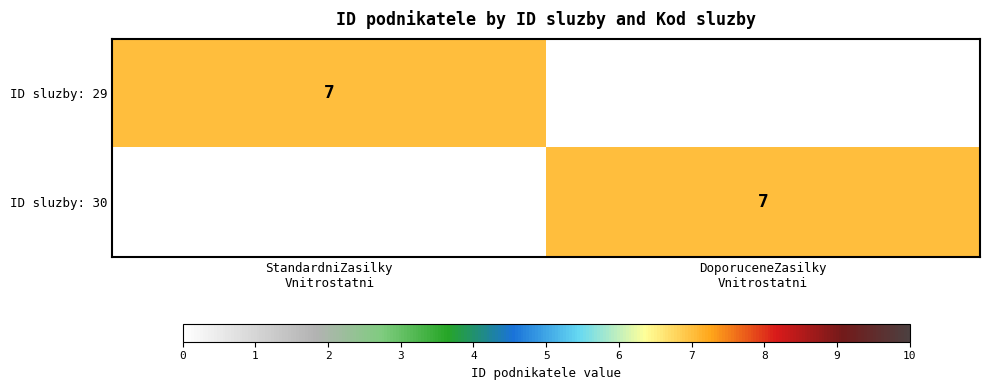

At DoporuceneZasilky Vnitrostatni, list the series in order from smallest to largest.

ID sluzby: 29, ID sluzby: 30